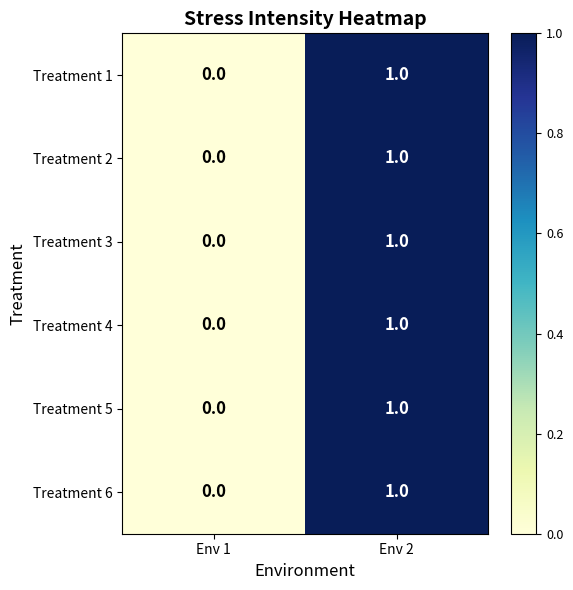

At which category does the chart reach its peak across all series?

Env 2